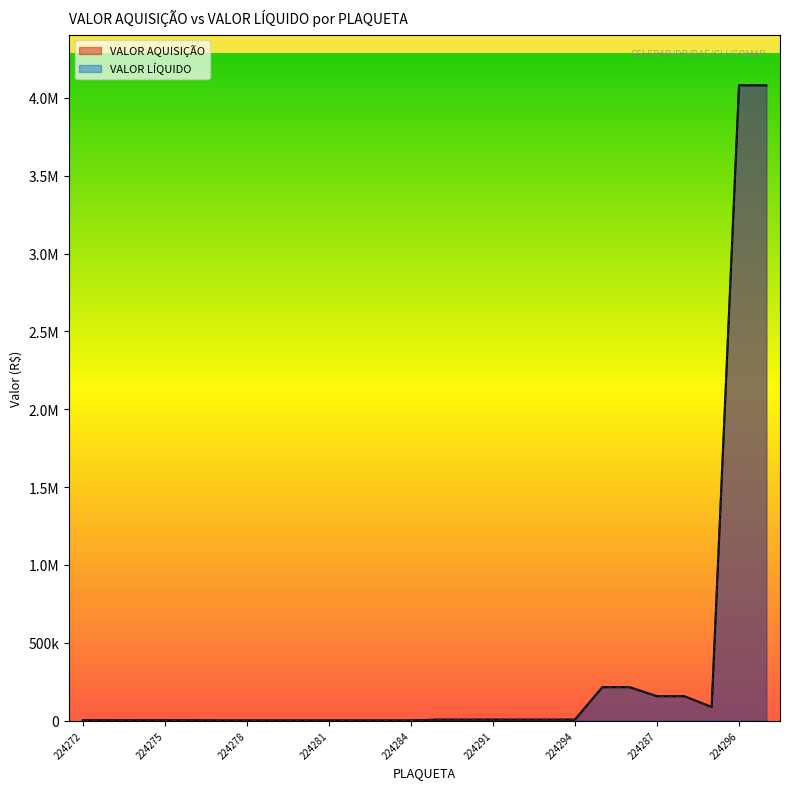

Does the chart display data point markers on the line(s)?

No